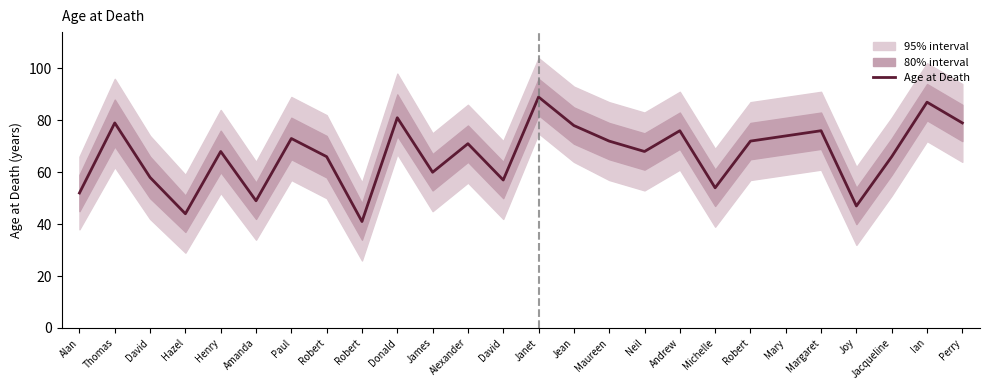

Reading right to left, list all the values displayed in this chart.

Perry=79	Ian=87	Jacqueline=66	Joy=47	Margaret=76	Mary=74	Robert=72	Michelle=54	Andrew=76	Neil=68	Maureen=72	Jean=78	Janet=89	David=57	Alexander=71	James=60	Donald=81	Robert=41	Robert=66	Paul=73	Amanda=49	Henry=68	Hazel=44	David=58	Thomas=79	Alan=52